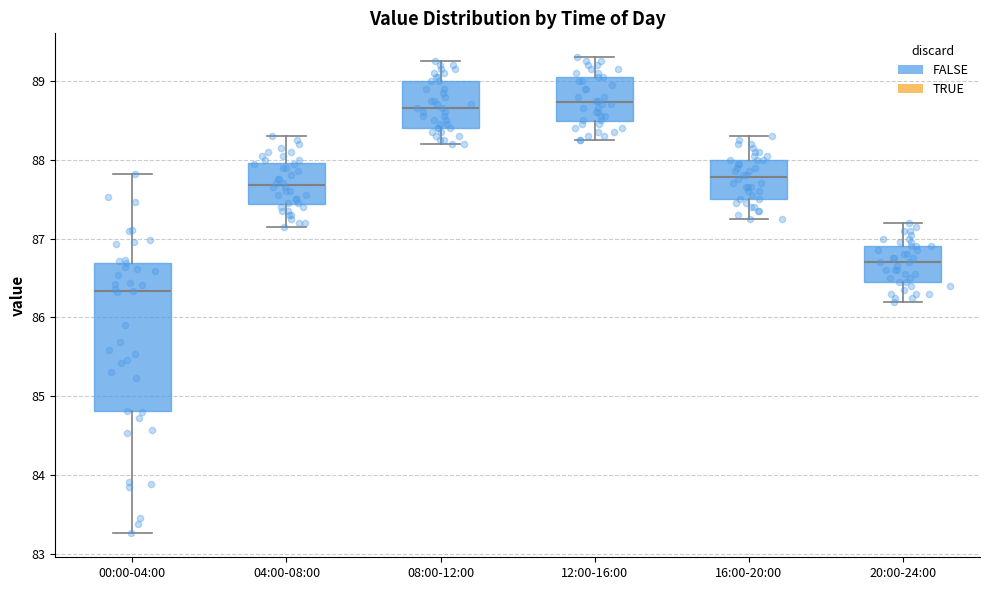

Reading left to right, transcribe this box plot: for each box, give where its median line is, the range the box spans, and where its two whiskers end, as read against the y-axis. The values are not printed on the chart, so give them approximately, as read against the axis.

00:00-04:00: median 86.3, box 84.8 to 86.7, whiskers 83.3 to 87.8
04:00-08:00: median 87.7, box 87.4 to 88.0, whiskers 87.2 to 88.3
08:00-12:00: median 88.7, box 88.4 to 89.0, whiskers 88.2 to 89.3
12:00-16:00: median 88.7, box 88.5 to 89.1, whiskers 88.3 to 89.3
16:00-20:00: median 87.8, box 87.5 to 88.0, whiskers 87.3 to 88.3
20:00-24:00: median 86.7, box 86.5 to 86.9, whiskers 86.2 to 87.2